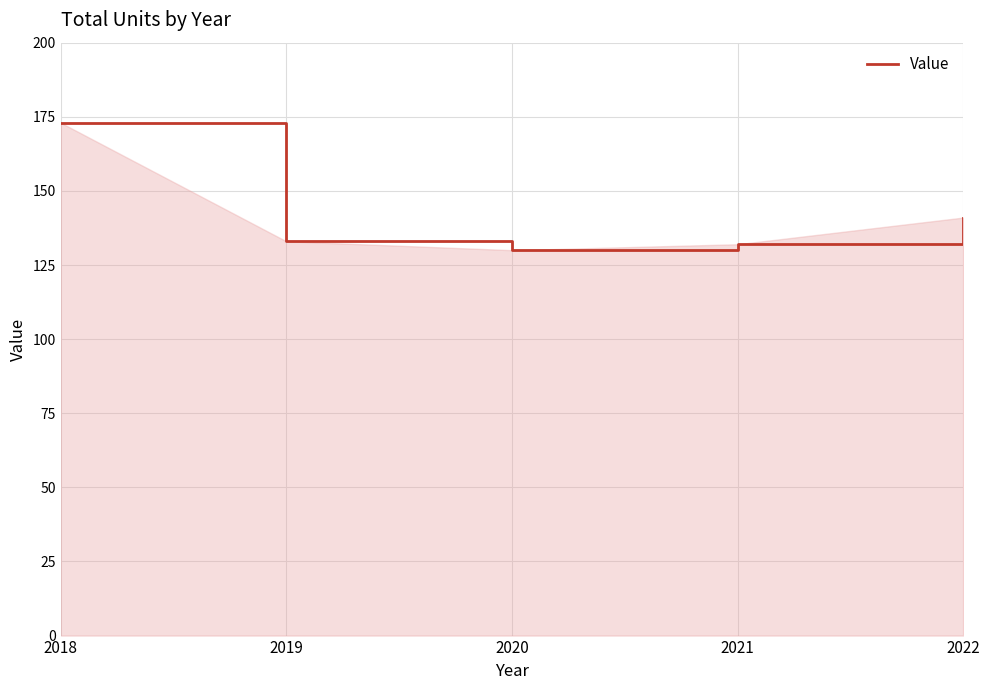

What value does the data have at 2021, to the nearest 5?

130